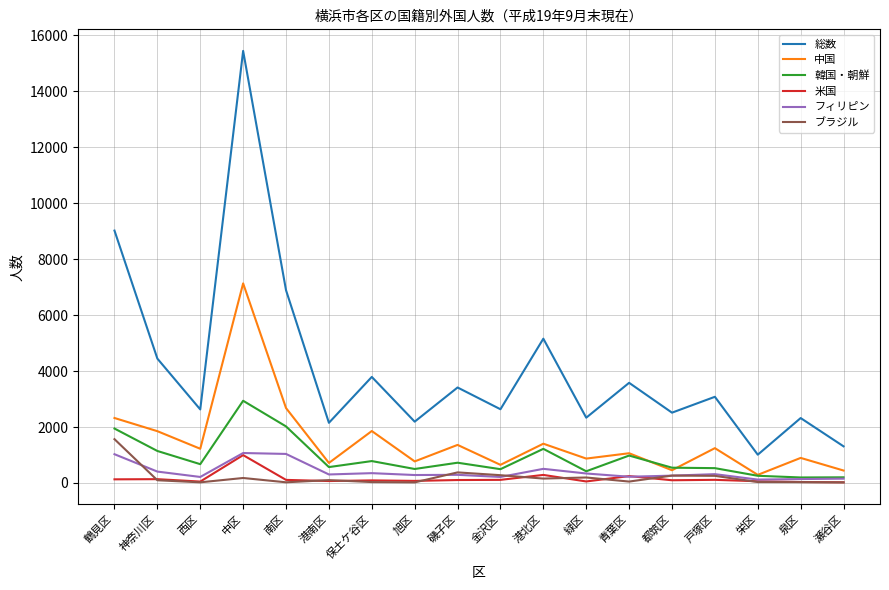

What is the difference between the highest and lowest values at 保土ケ谷区?

3760